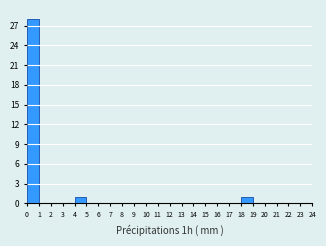

What is the height of the bar covering 0 to 1 on the x-axis? The values are not printed on the chart, so give them approximately, as read against the axis.

28